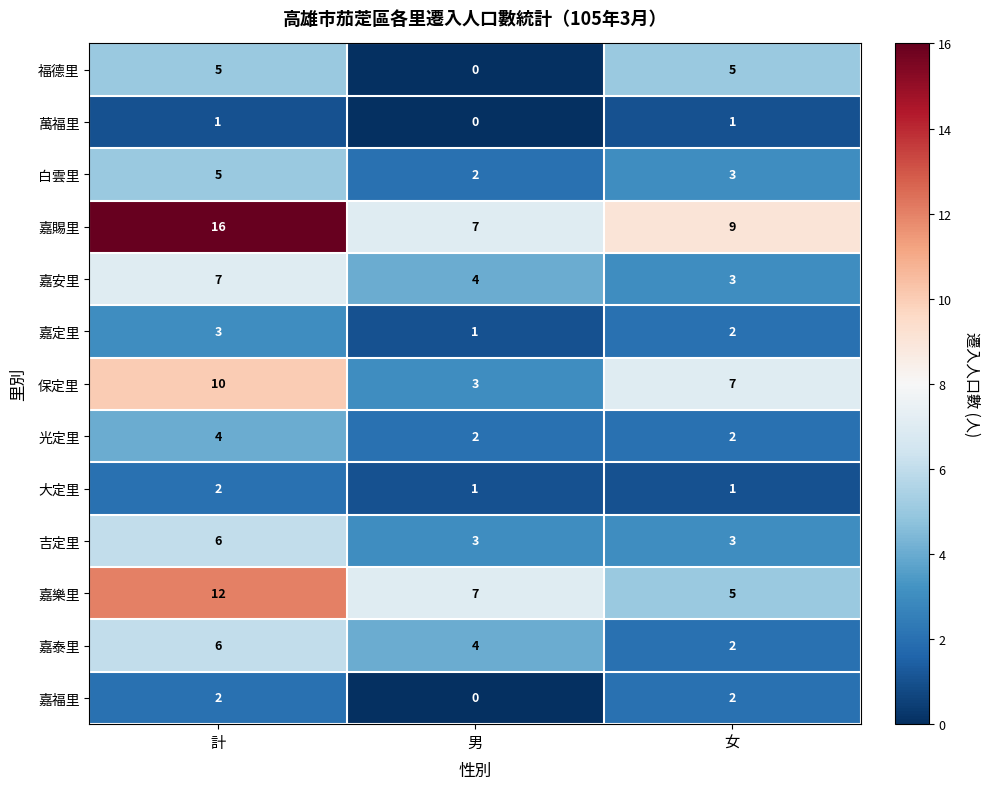

How many data points does each series have?

3